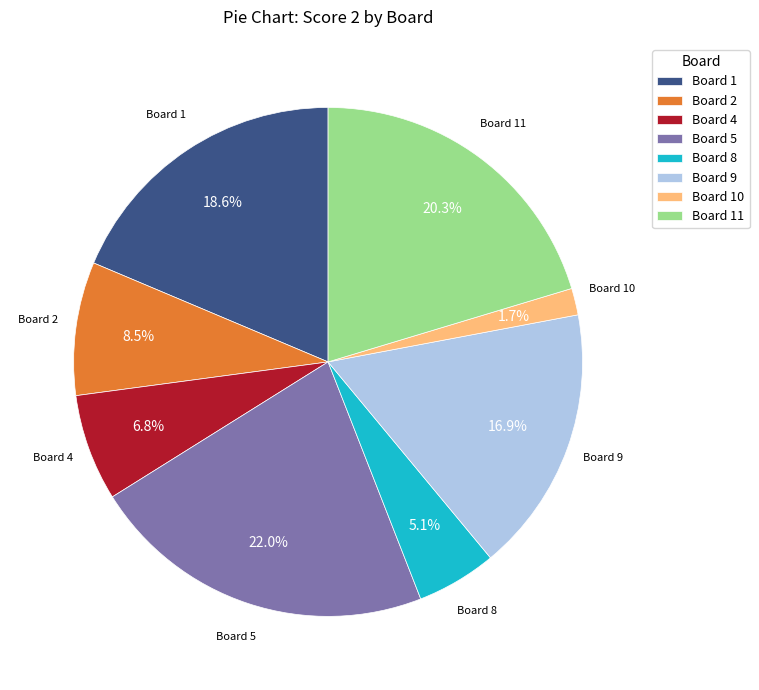

Which slice is the smallest?

Board 10